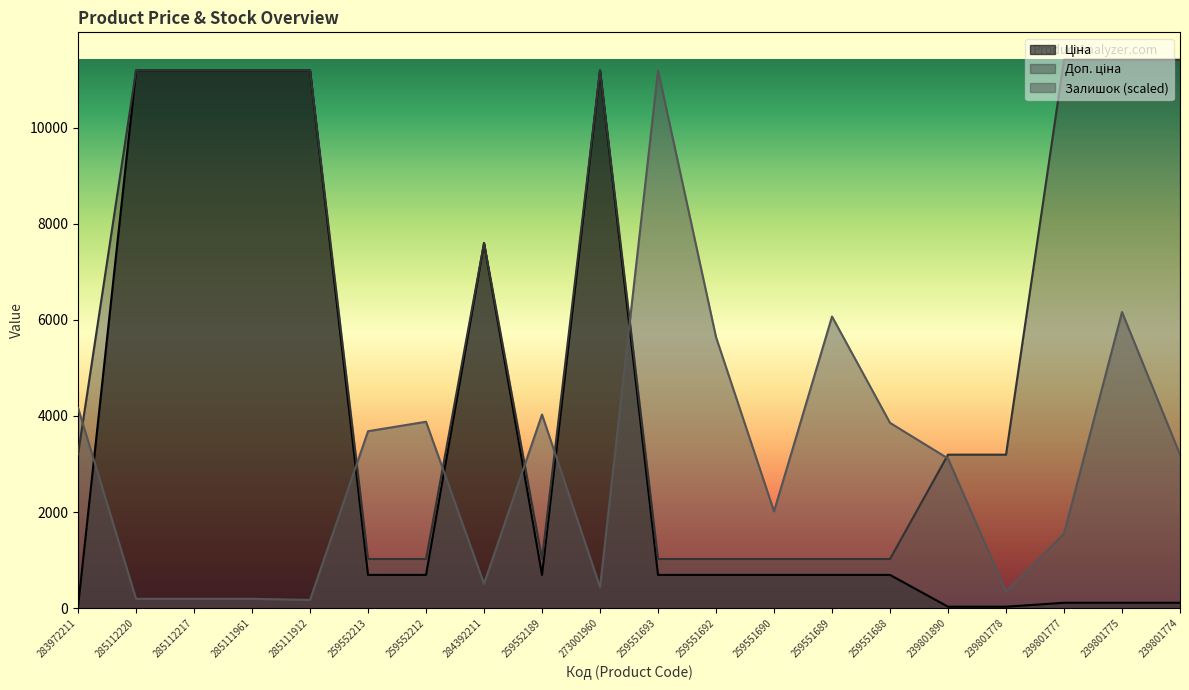

Which series ends up on top after the final intersection of Залишок and Доп. ціна?

Доп. ціна